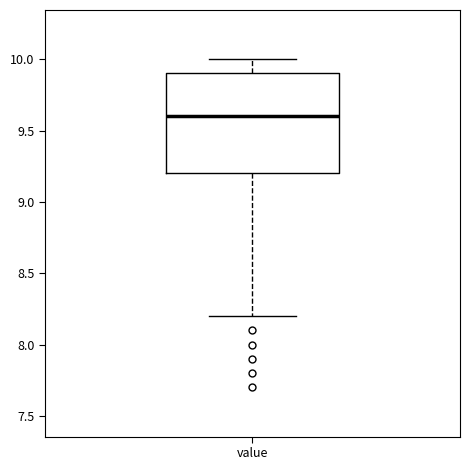

Read this box plot against the y-axis: the position of the median line, the range covered by the box, and the ends of both whiskers. The values are not printed on the chart, so give them approximately, as read against the axis.

median 9.6, box 9.2 to 9.9, whiskers 8.2 to 10.0